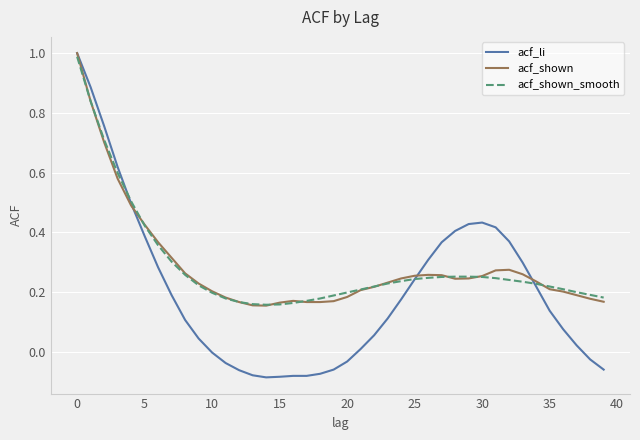

How many lines are shown in the chart?

3